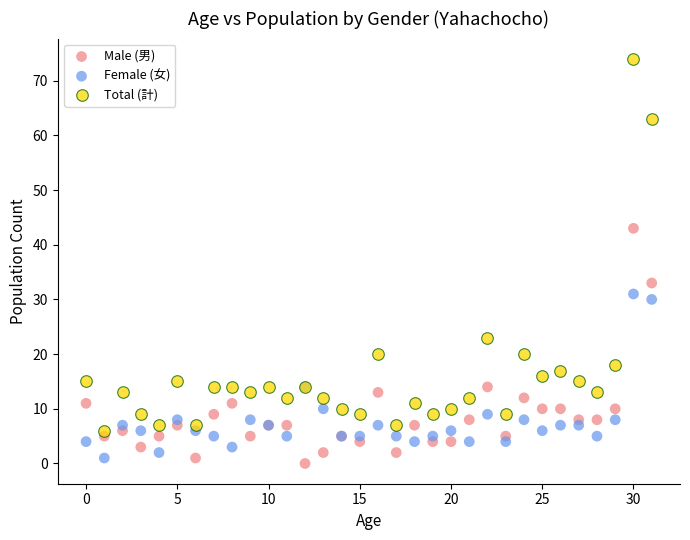

Which series has the widest spread of Y values?

Total (計)